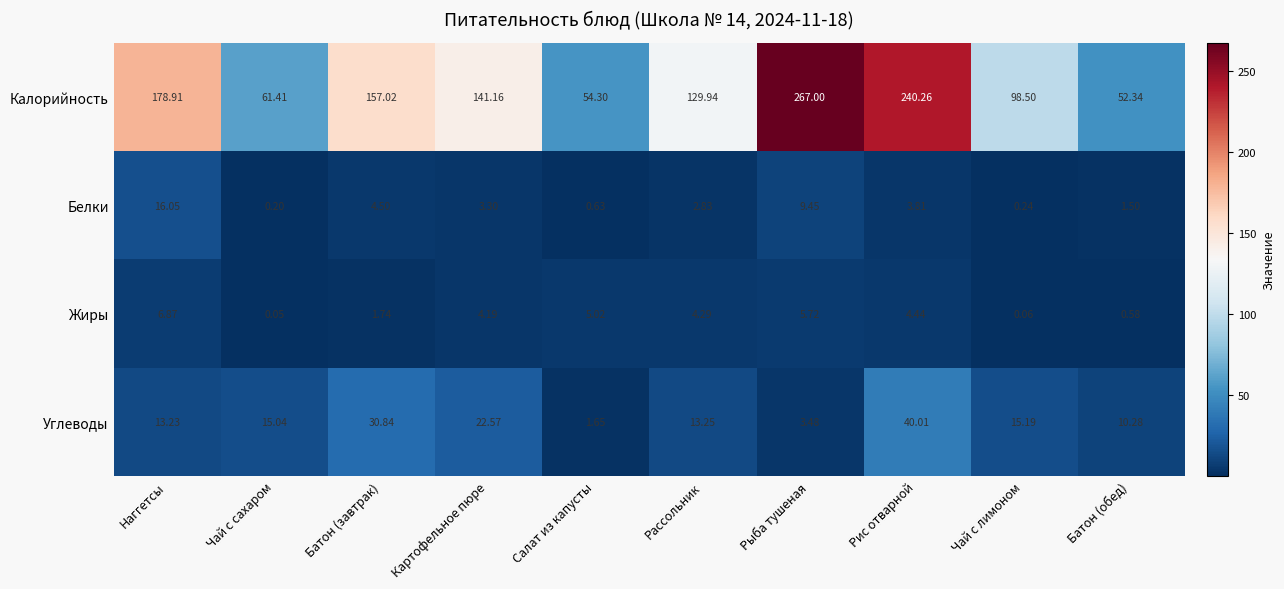

Rank the series by their maximum value, from highest to lowest.

Калорийность, Углеводы, Белки, Жиры